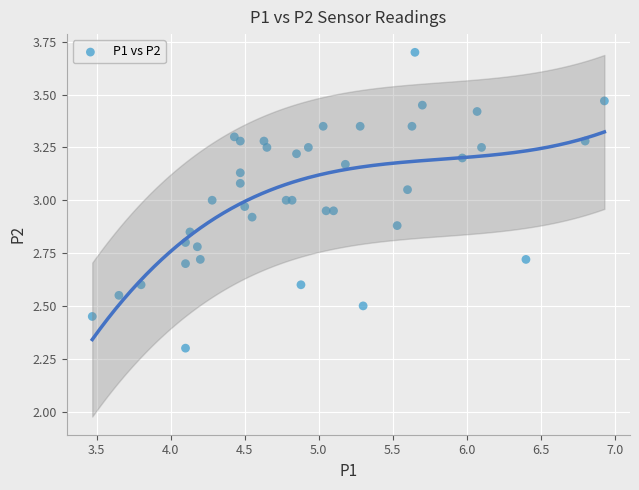

What is the range of Y values (max minus min)?

1.4